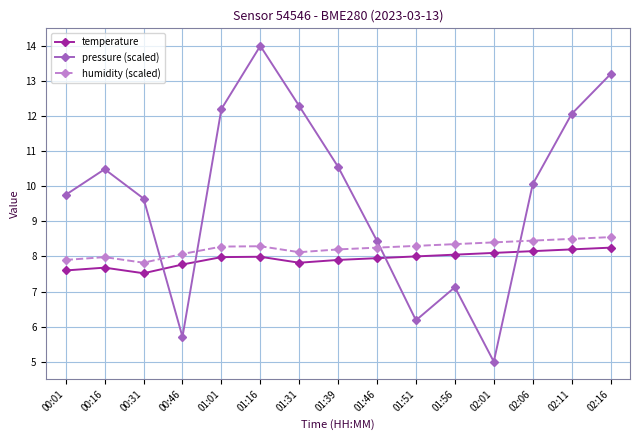

Is it true that temperature equals 3.9 at 01:31?

False